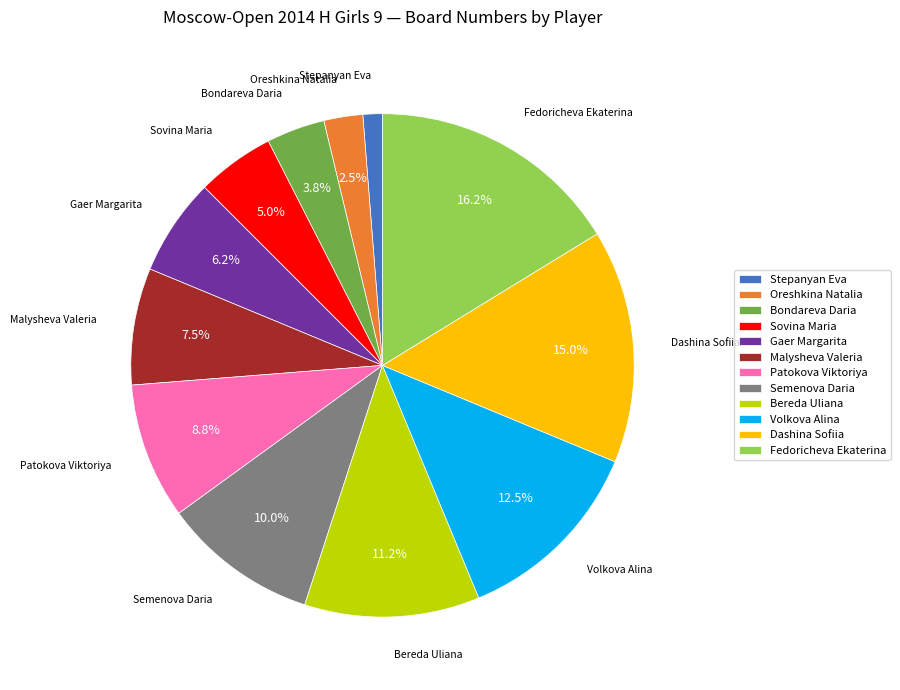

To the nearest percent, what is the difference between the largest and smallest slice percentages?

15%